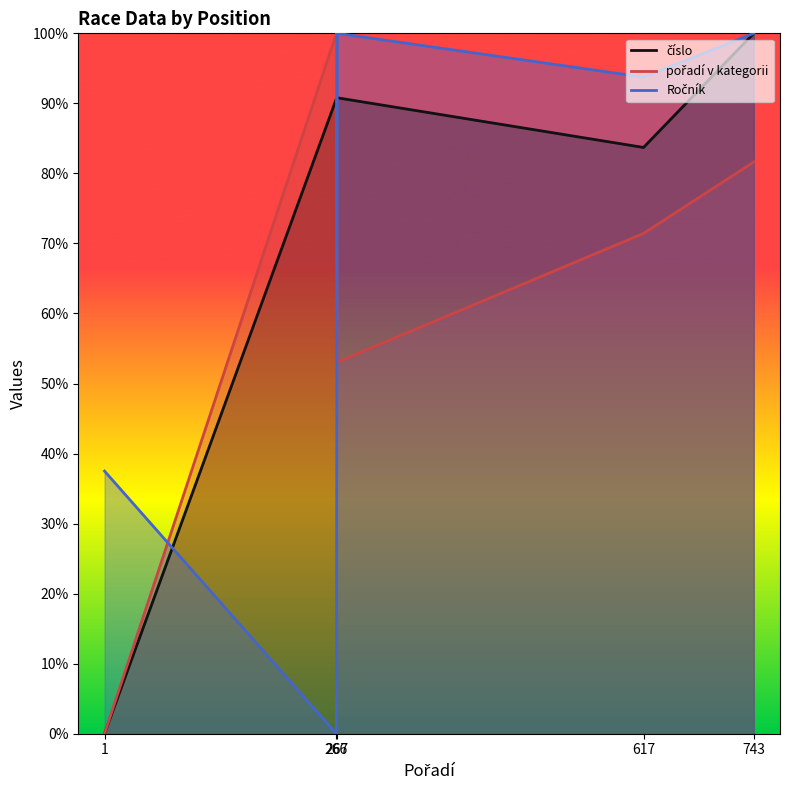

Is it true that číslo equals 152.5 at 266?

False